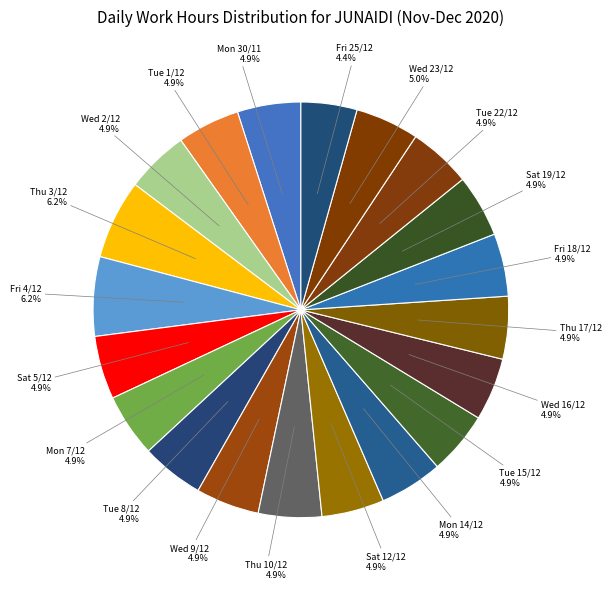

What is the smallest slice in the pie chart?

Fri 25/12